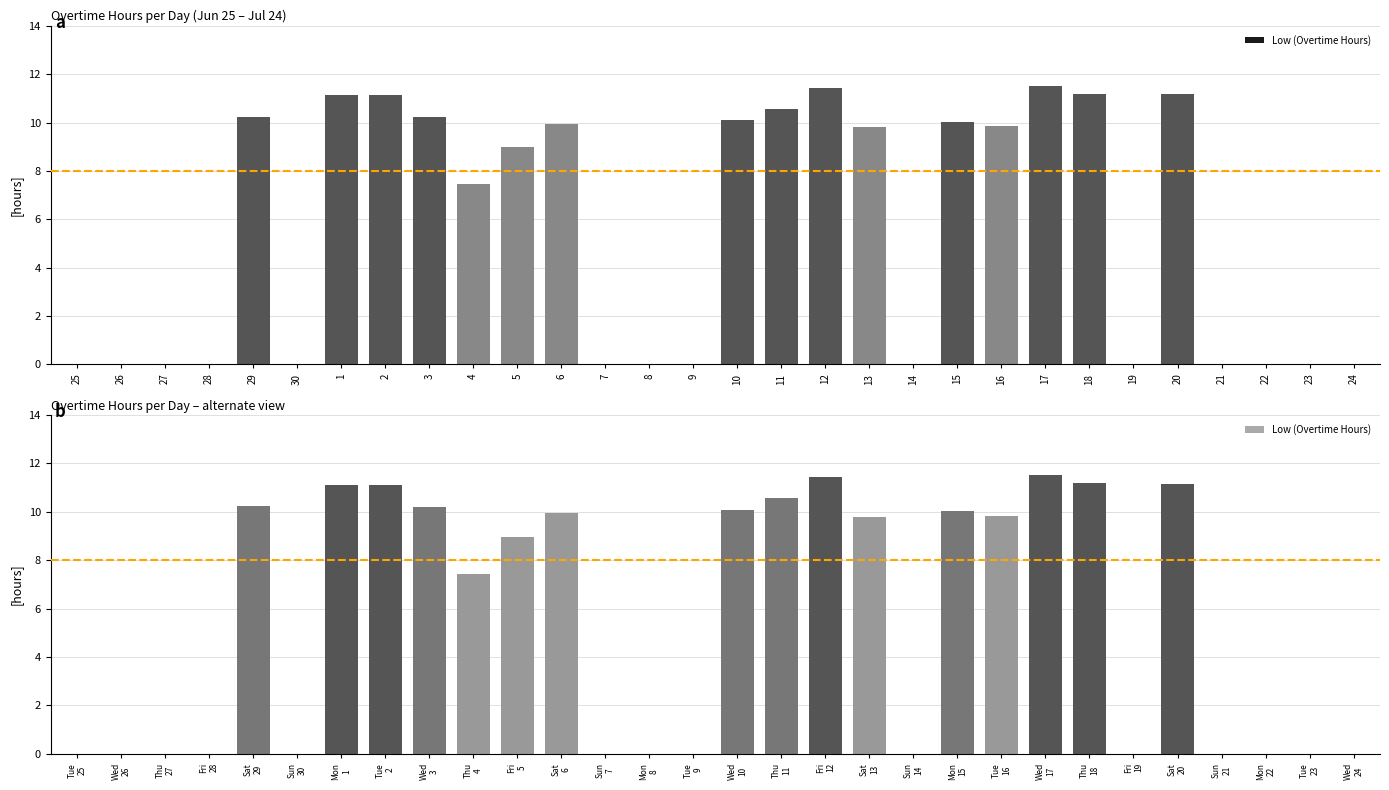

Rank the categories by value from highest to lowest.

Wed 17, Fri 12, Thu 18, Sat 20, Mon 1, Tue 2, Thu 11, Sat 29, Wed 3, Wed 10, Mon 15, Sat 6, Tue 16, Sat 13, Fri 5, Thu 4, Tue 25, Wed 26, Thu 27, Fri 28, Sun 30, Sun 7, Mon 8, Tue 9, Sun 14, Fri 19, Sun 21, Mon 22, Tue 23, Wed 24